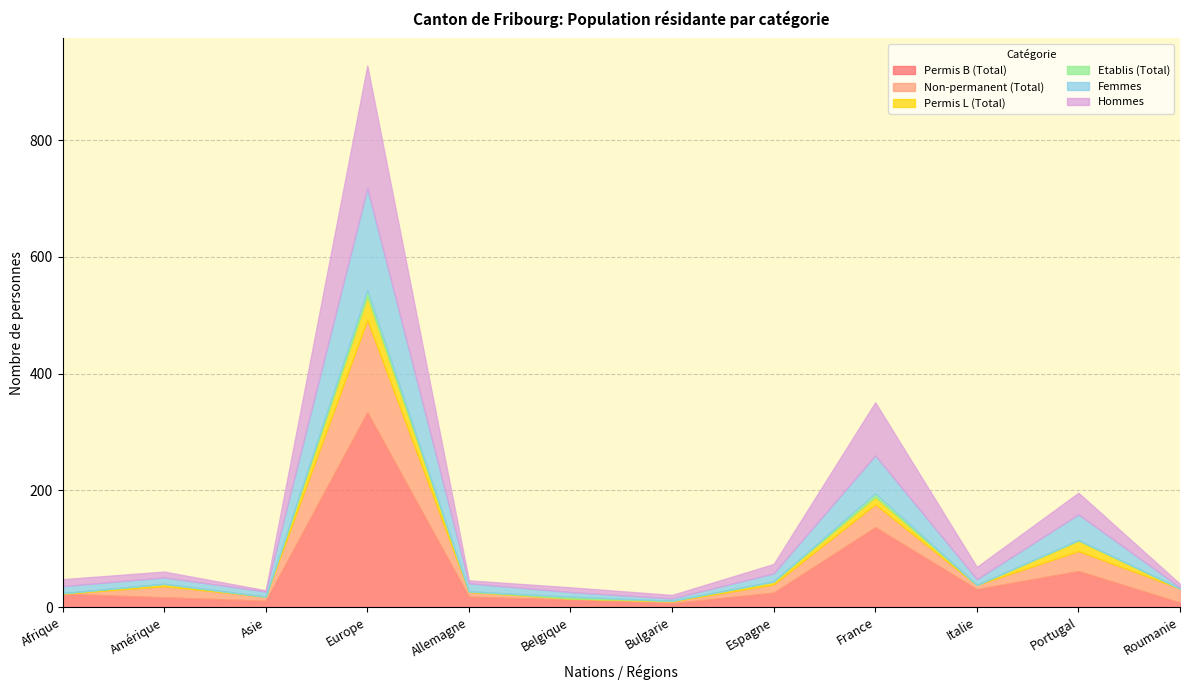

At how many categories does at least one series exceed 79?

2